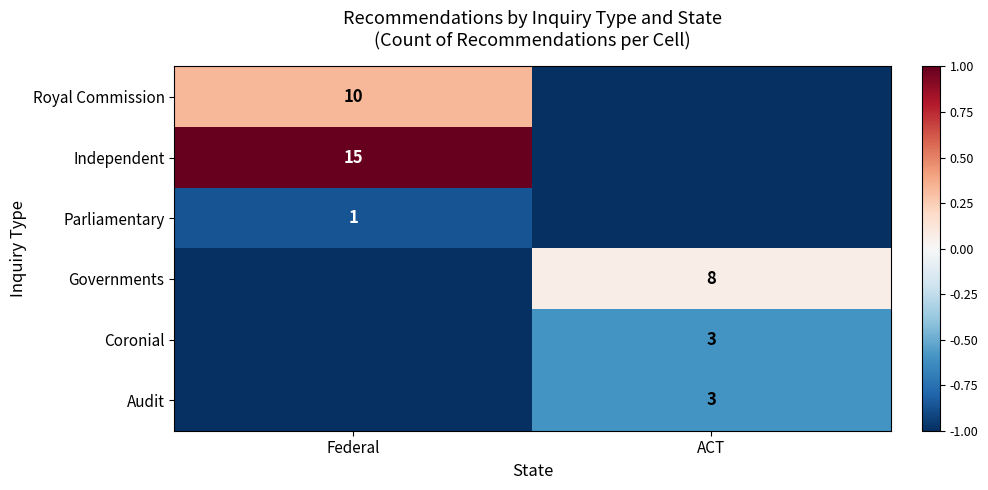

Is the value of Independent at Federal greater than the value of Governments at ACT?

Yes